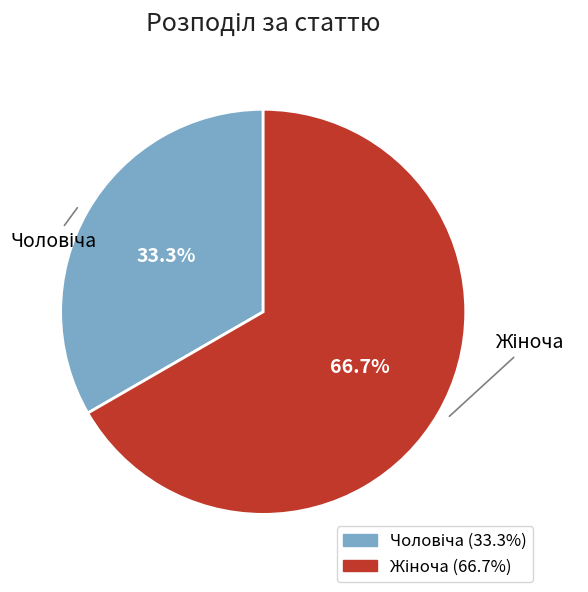

Is there a majority slice in this chart?

Yes